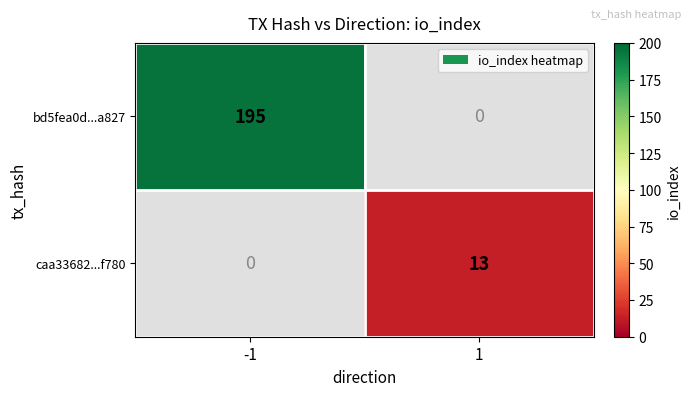

The value of caa33682...f780 at 1 is 17.3. True or false?

False